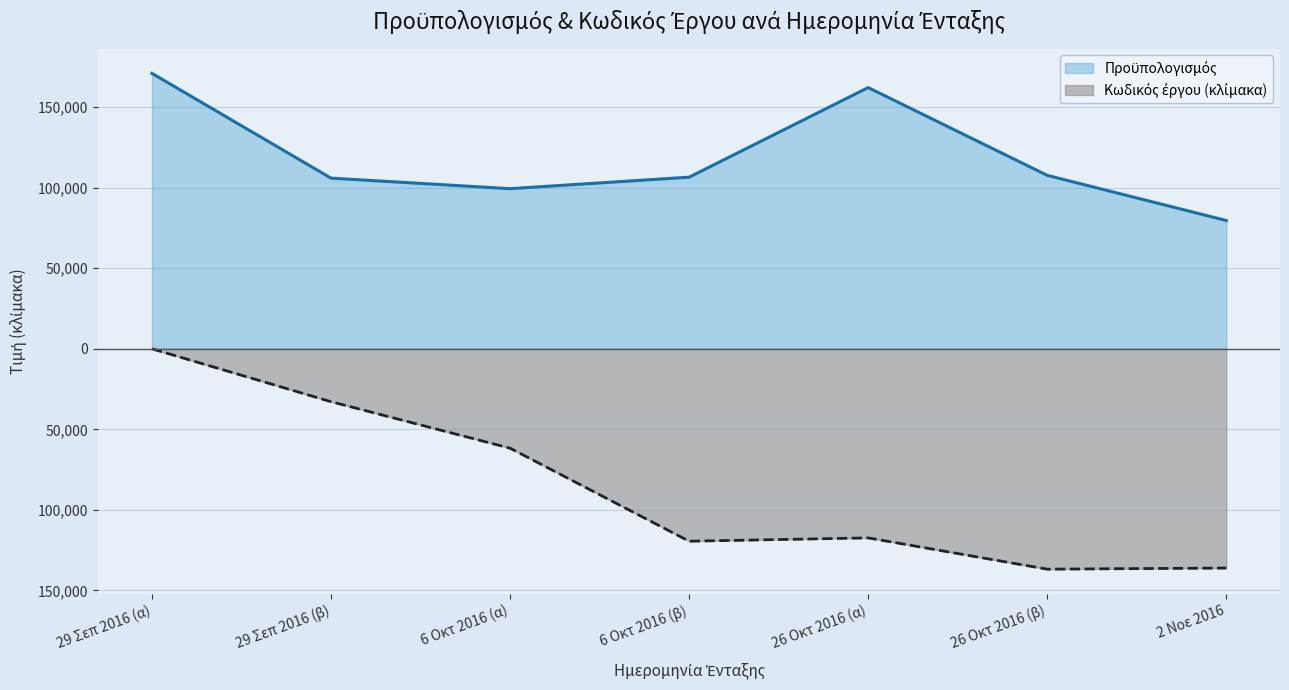

The chart shows a value of 47426.9 at 26 Οκτ 2016 (β). True or false?

False